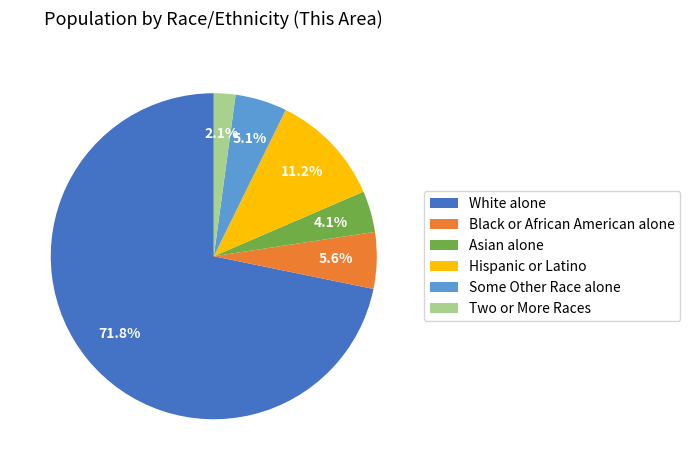

To the nearest percent, what is the combined percentage of Hispanic or Latino and White alone?

83%